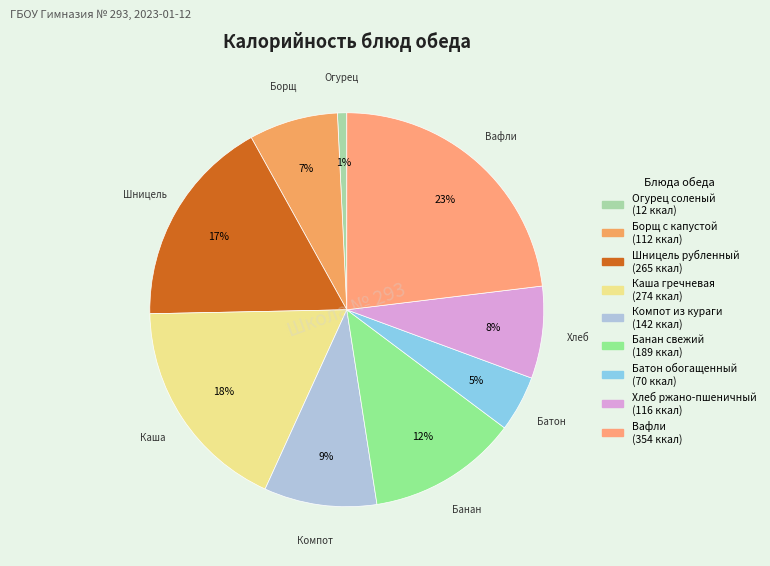

Which category has the biggest portion of the pie?

Вафли